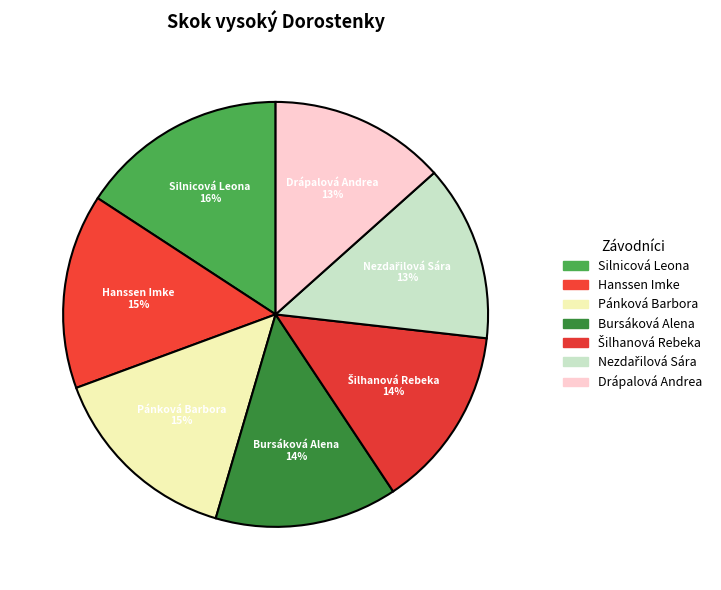

Which slice is the smallest?

Nezdařilová Sára